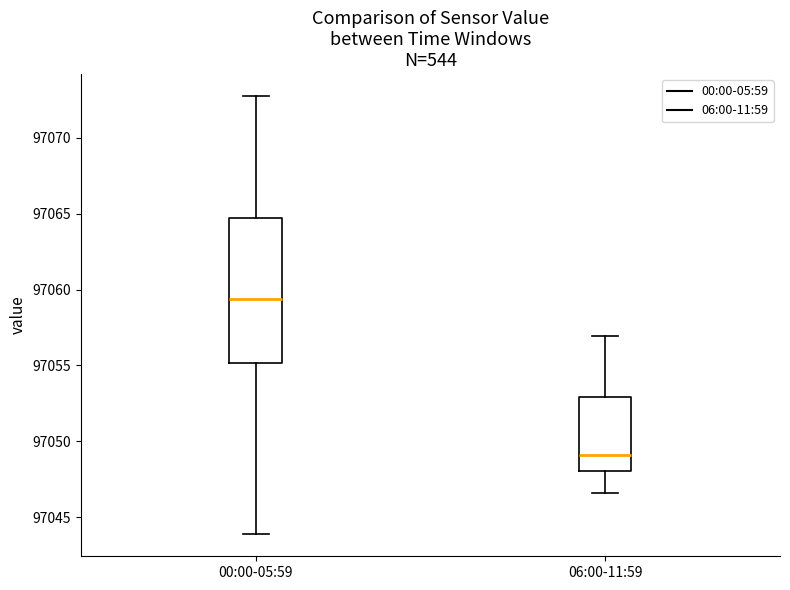

Reading left to right, transcribe this box plot: for each box, give where its median line is, the range the box spans, and where its two whiskers end, as read against the y-axis. The values are not printed on the chart, so give them approximately, as read against the axis.

00:00-05:59: median 97059.5, box 97055.0 to 97064.5, whiskers 97044.0 to 97073.0
06:00-11:59: median 97049.0, box 97048.0 to 97053.0, whiskers 97046.5 to 97057.0